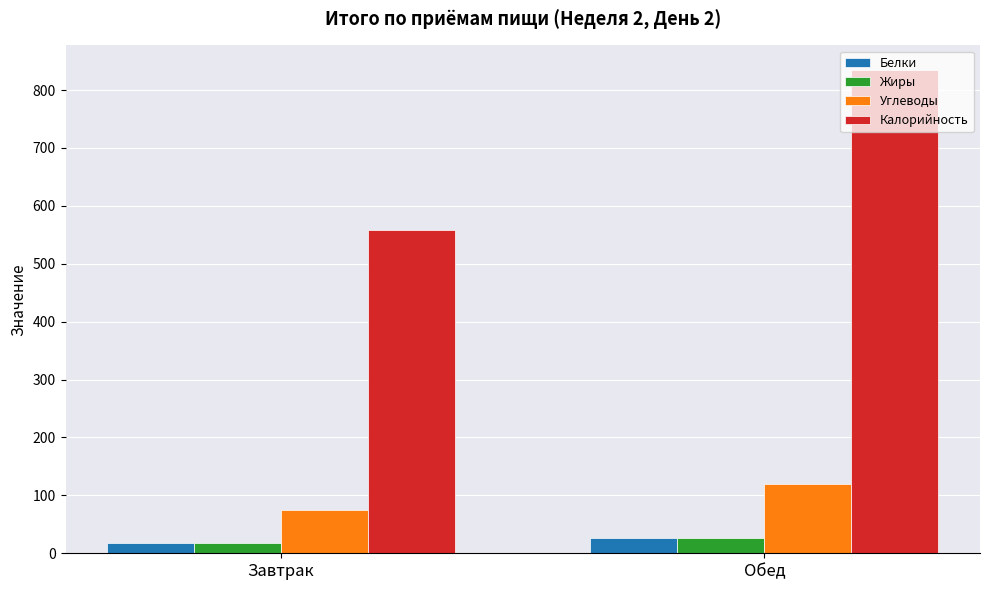

Count the number of categories in the chart.

2